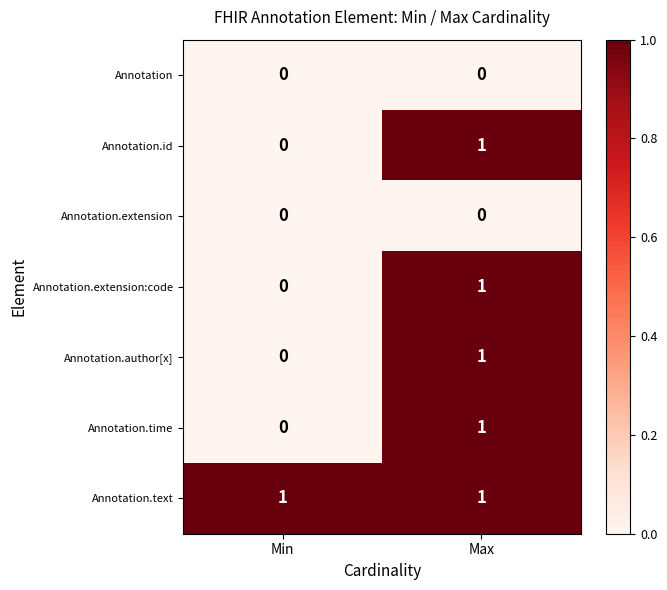

At how many categories does at least one series exceed 0?

2